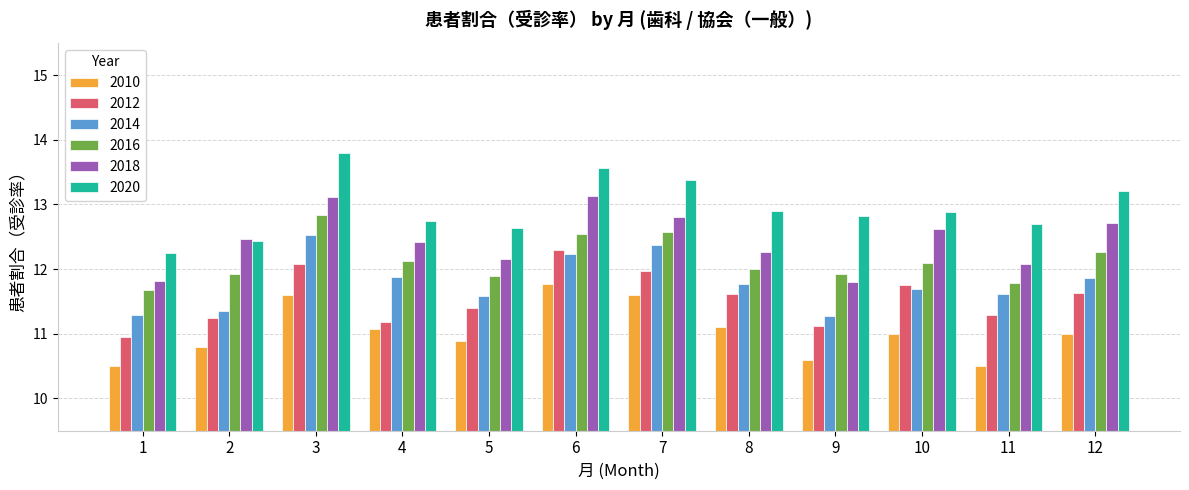

What are all the series names shown in the legend?

2010, 2012, 2014, 2016, 2018, 2020